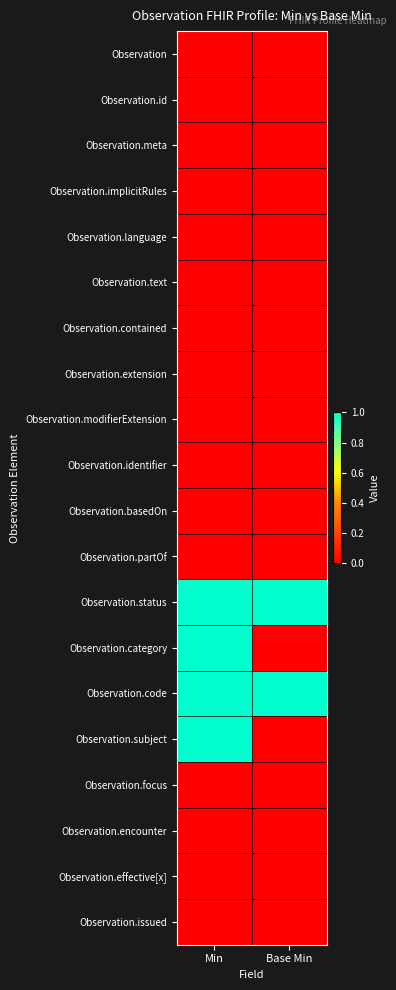

At which category is the sum across all series the highest?

Min